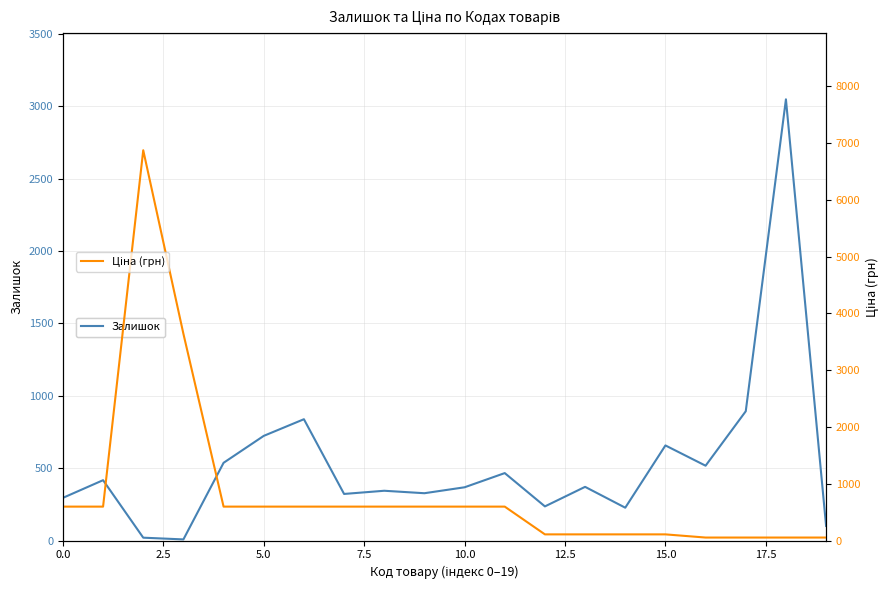

What is the sum of the Залишок values at 12 and 11?

704.0